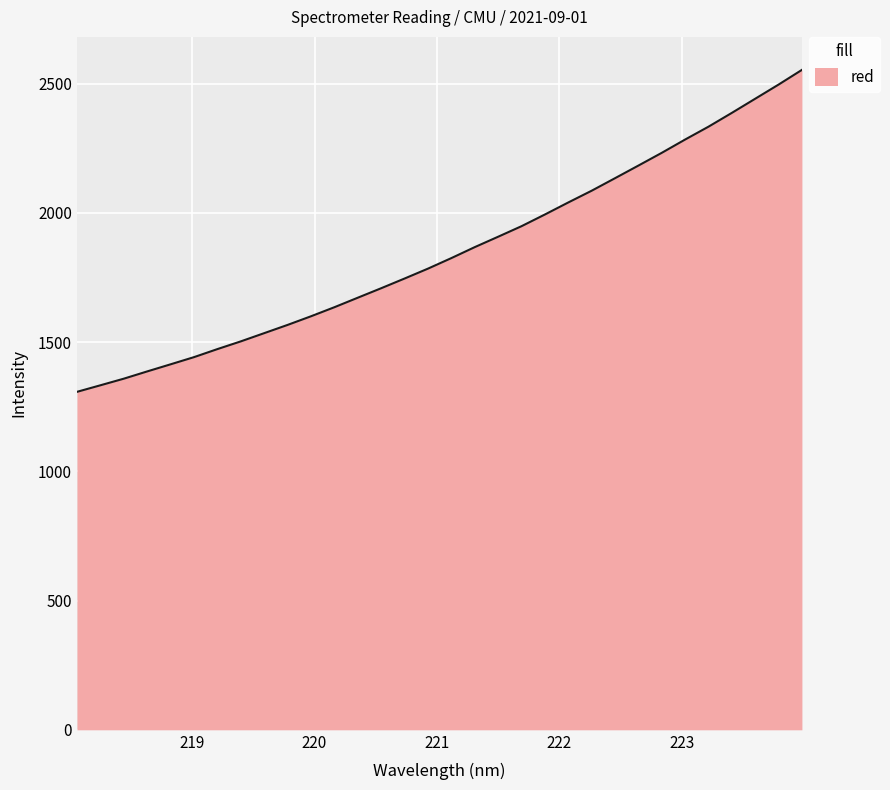

What is the maximum value shown in the chart?

2553.1